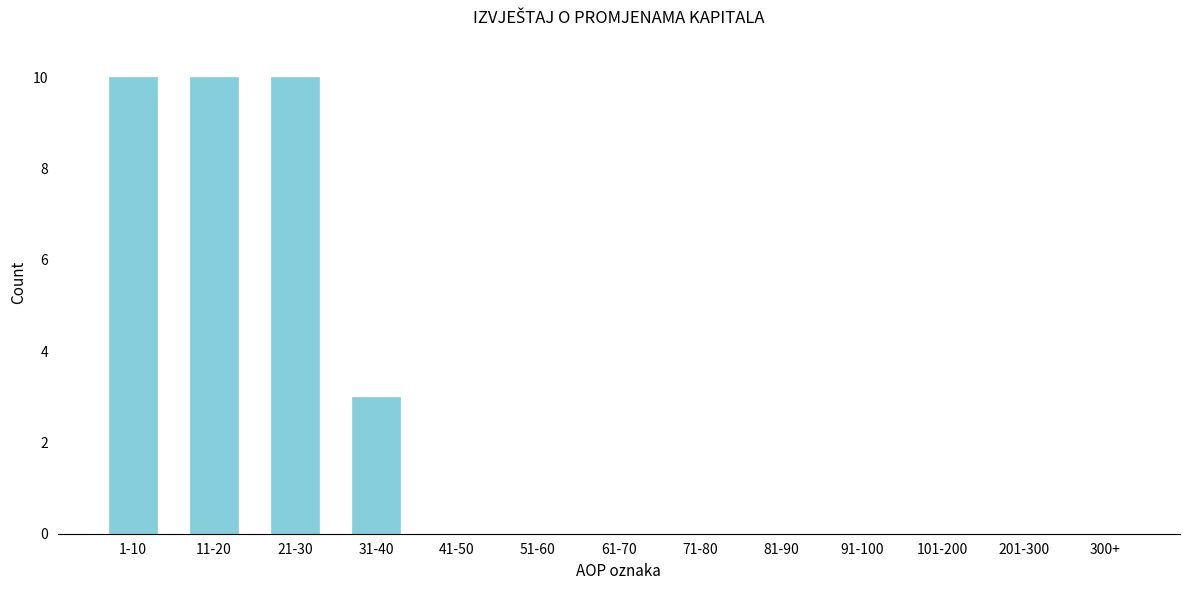

Reading right to left, transcribe all the data shown in this chart.

300+=0	201-300=0	101-200=0	91-100=0	81-90=0	71-80=0	61-70=0	51-60=0	41-50=0	31-40=3	21-30=10	11-20=10	1-10=10